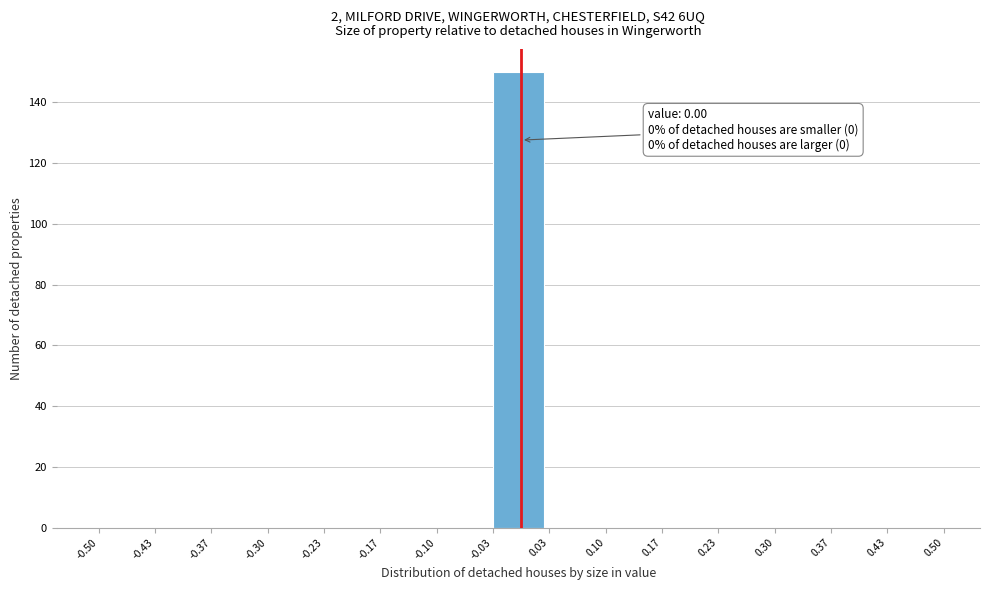

Which range on the x-axis has the tallest bar?

-0.03 to 0.03